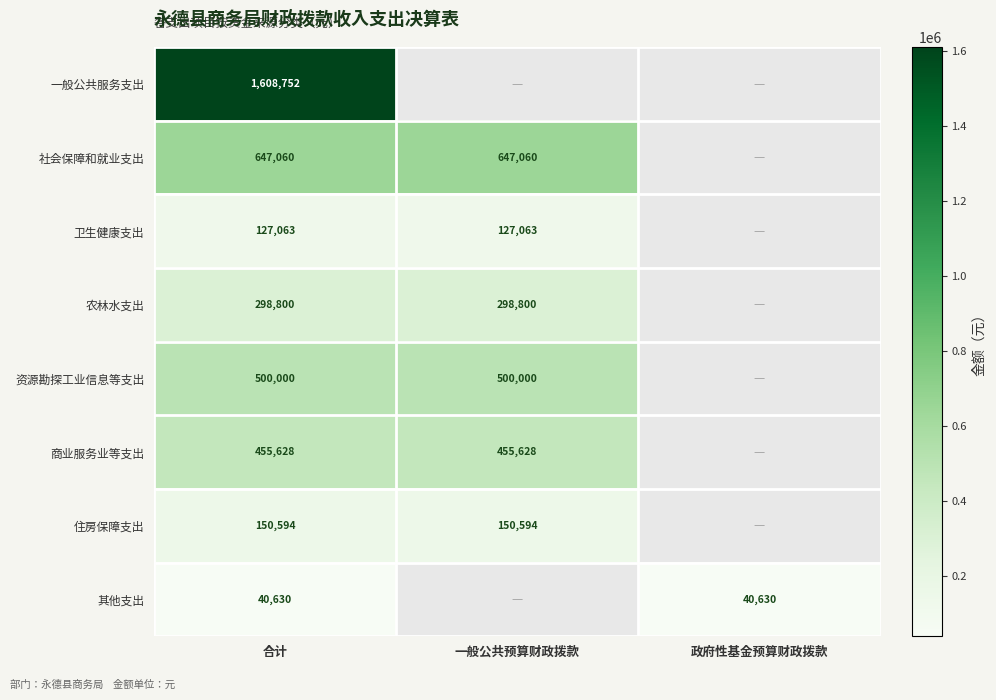

Rank the series at 合计 from highest to lowest value.

一般公共服务支出, 社会保障和就业支出, 资源勘探工业信息等支出, 商业服务业等支出, 农林水支出, 住房保障支出, 卫生健康支出, 其他支出